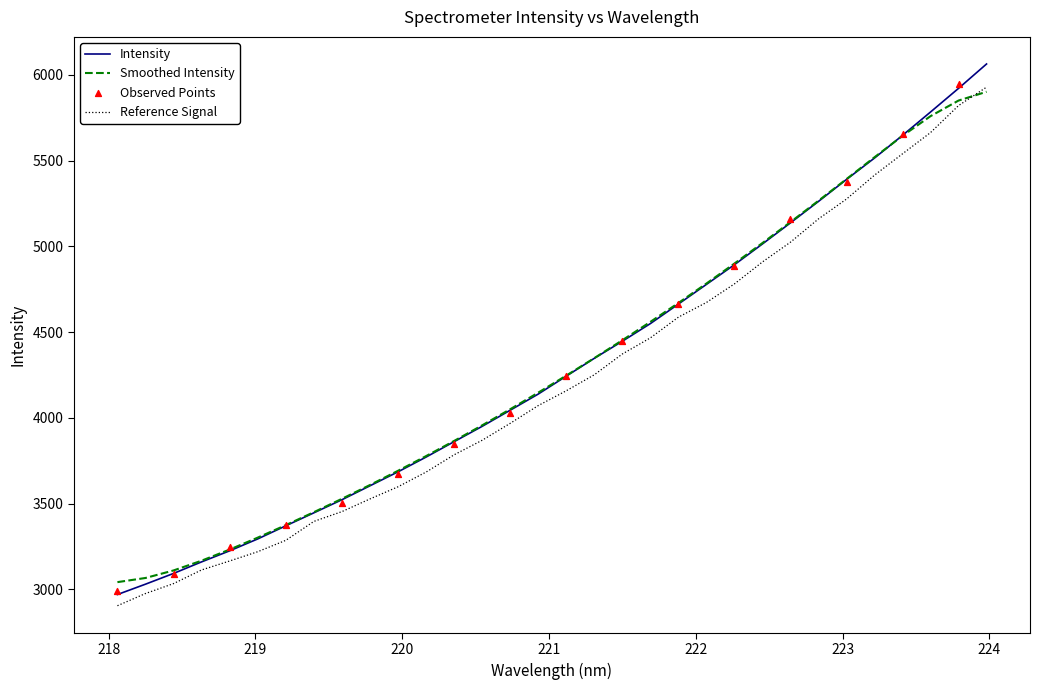

Between 222.263 and 222.0721, which is larger?

222.263